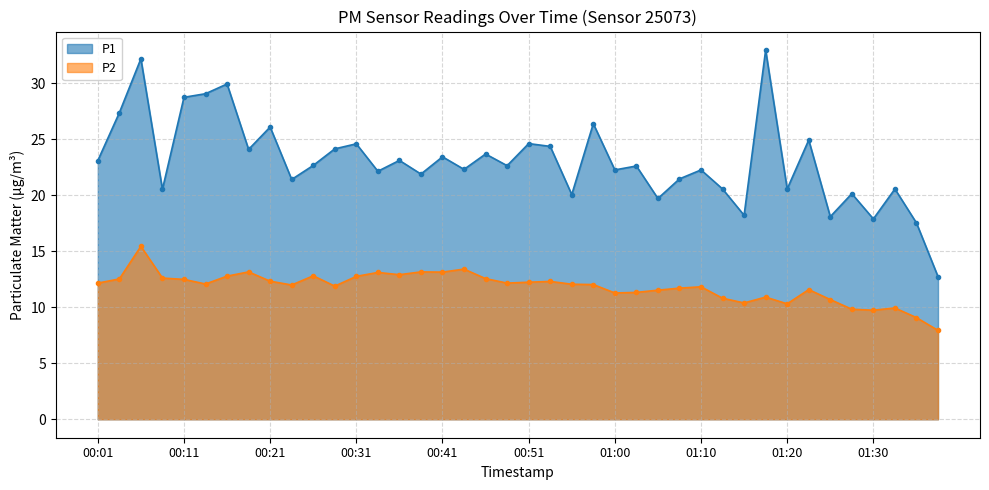

Does the chart have visible grid lines?

Yes